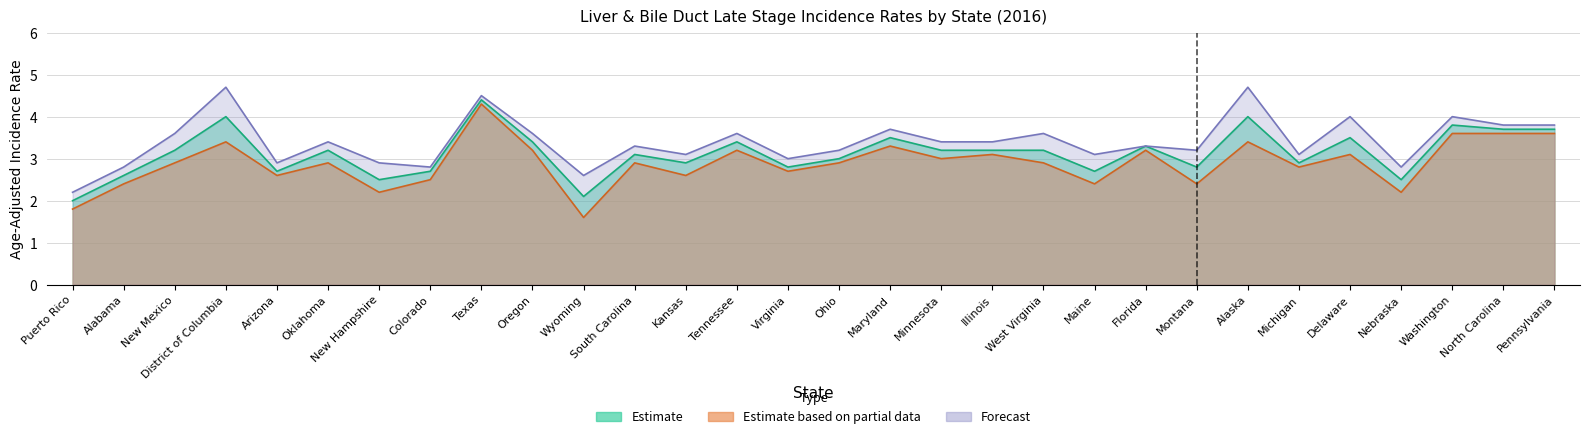

Where does the Forecast (Upper CI) series first go above 3?

New Mexico